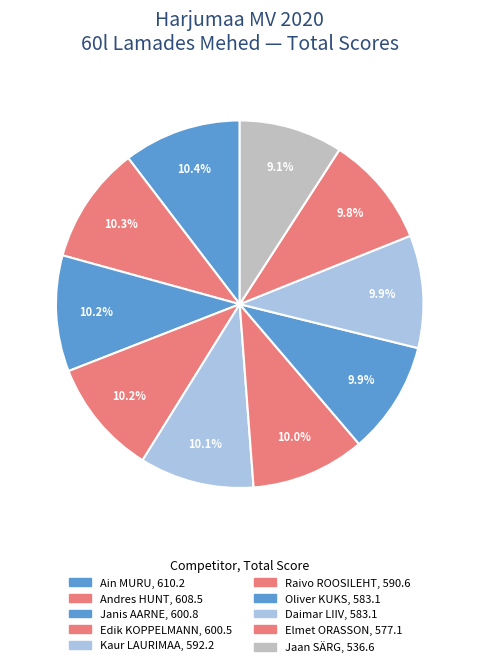

To the nearest percent, what is the difference between the largest and smallest slice percentages?

1%